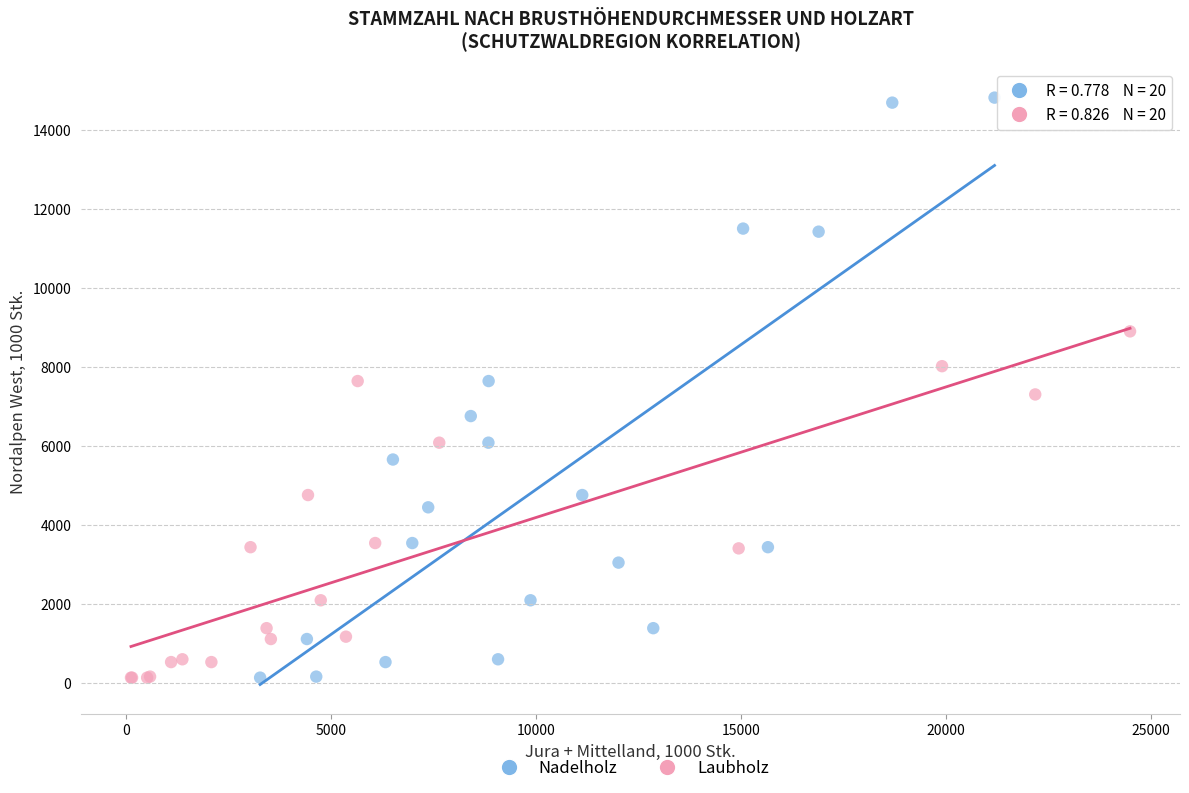

Which series contains the highest Y value?

Nadelholz